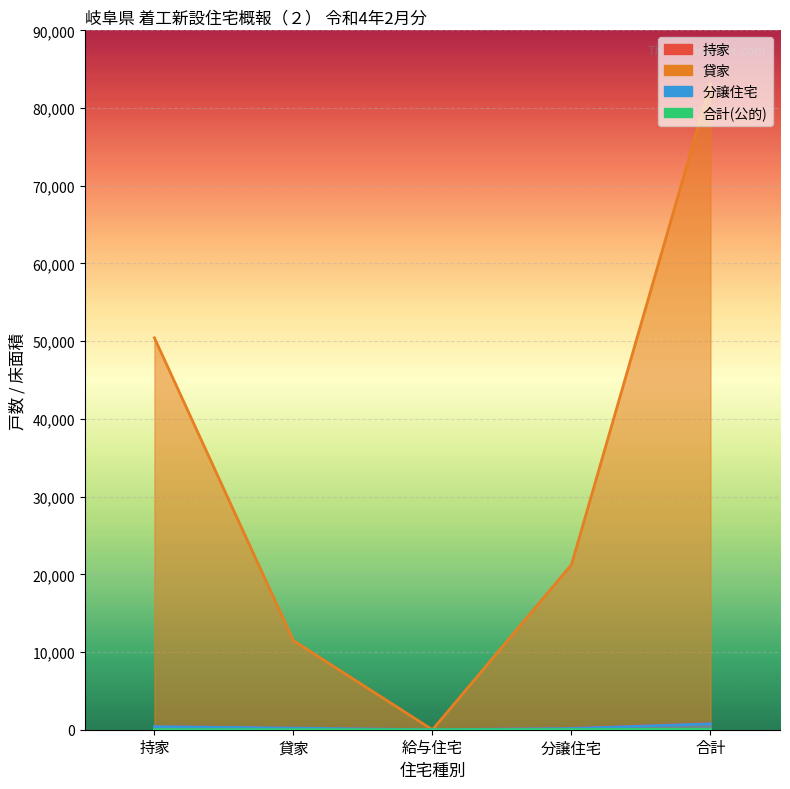

At which label does 持家 reach its peak?

合計